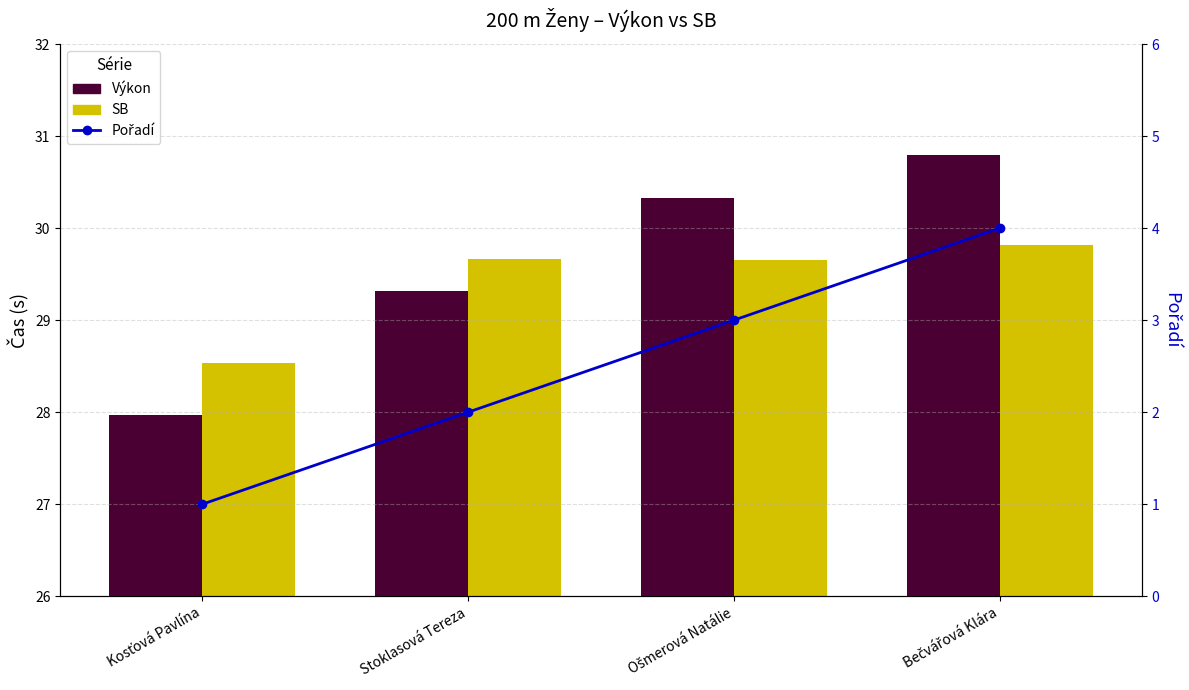

Rank the categories by SB value from lowest to highest.

Kosťová Pavlína, Ošmerová Natálie, Stoklasová Tereza, Bečvářová Klára